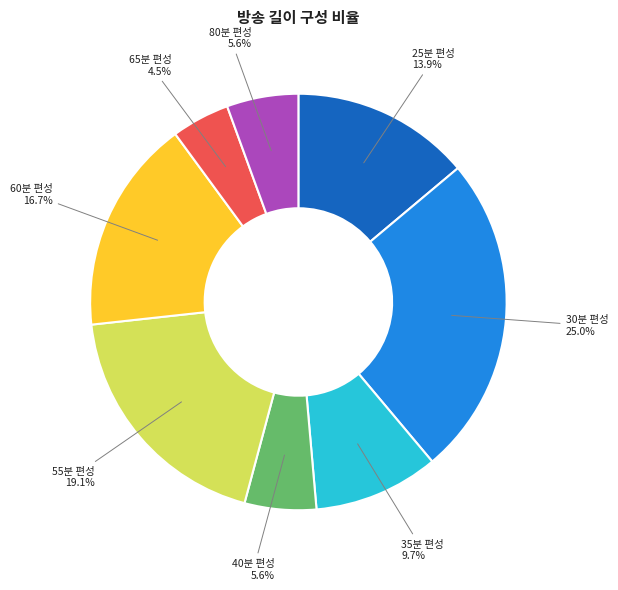

Which category has the biggest portion of the pie?

30분 편성